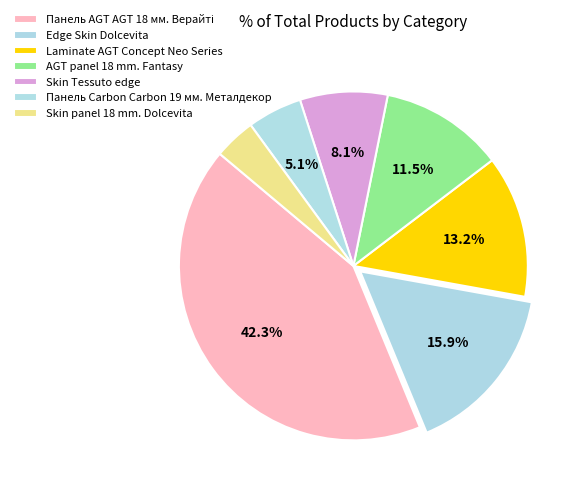

Rank the categories by value from lowest to highest.

Skin panel 18 mm. Dolcevita, Панель Carbon Carbon 19 мм. Металдекор, Skin Tessuto edge, AGT panel 18 mm. Fantasy, Laminate AGT Concept Neo Series, Edge Skin Dolcevita, Панель AGT AGT 18 мм. Верайті